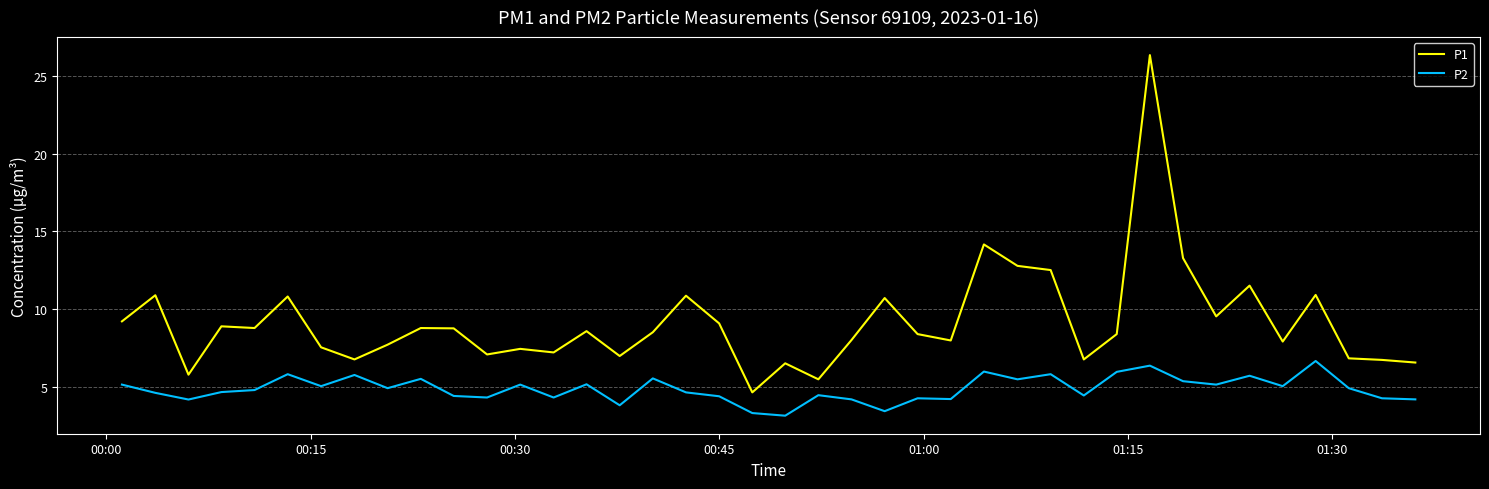

What is the highest value of the P1 series?

26.3